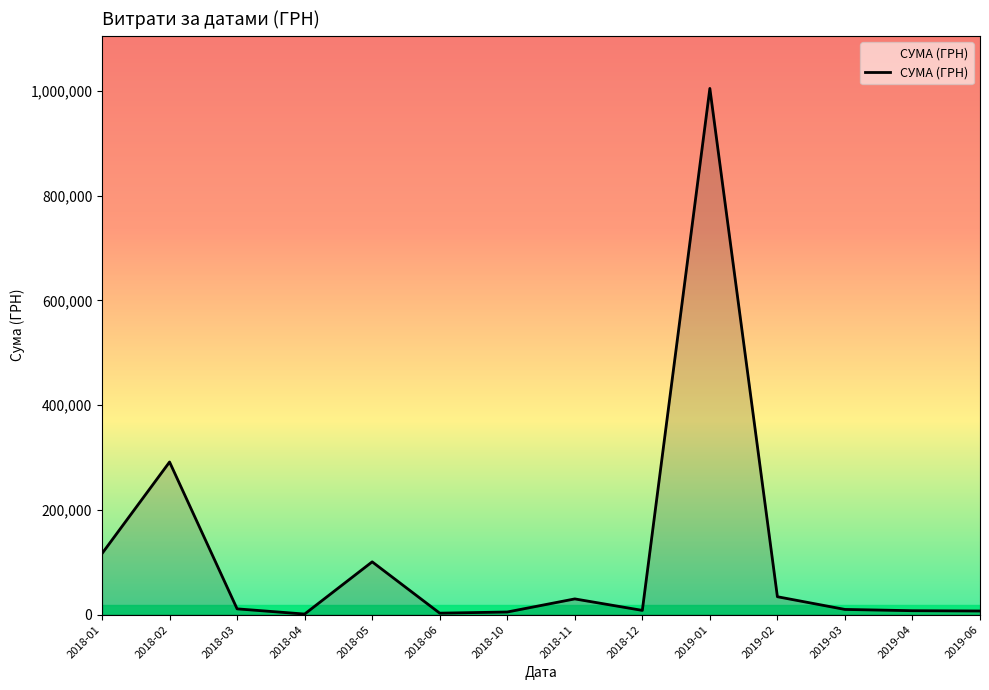

The chart shows a value of 5070.0 at 2018-10. True or false?

True